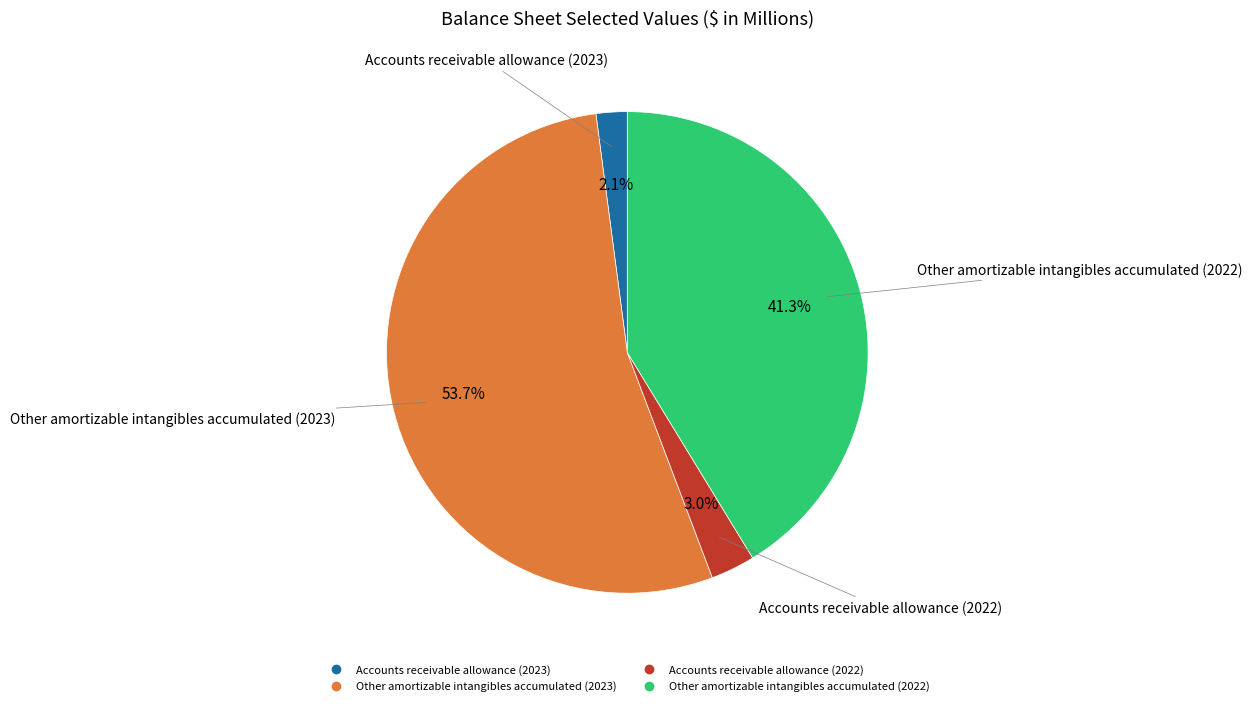

To the nearest percent, what percentage of the pie is Accounts receivable allowance (2022)?

3%